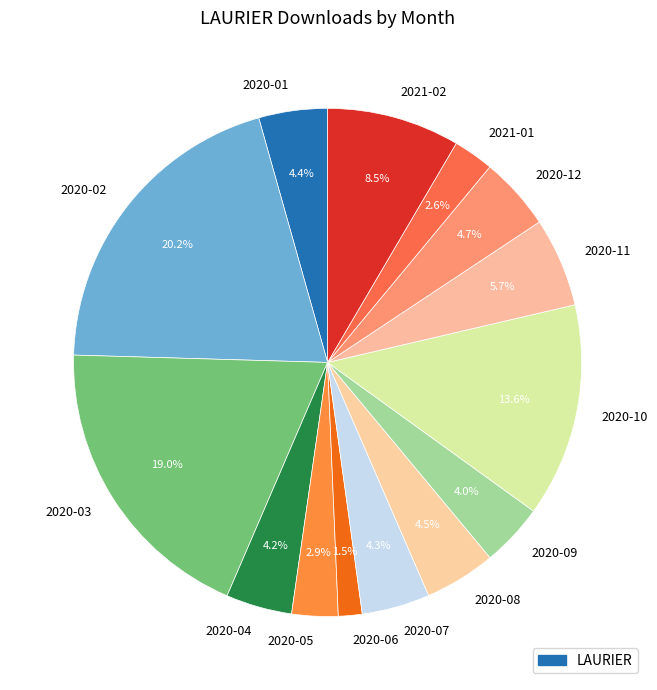

Count the number of slices in the pie.

14